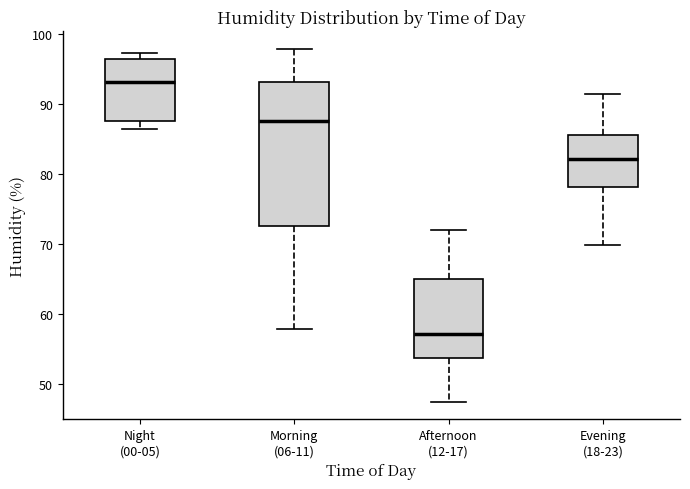

Reading left to right, transcribe this box plot: for each box, give where its median line is, the range the box spans, and where its two whiskers end, as read against the y-axis. The values are not printed on the chart, so give them approximately, as read against the axis.

Night (00-05): median 93, box 88 to 97, whiskers 87 to 97 (just above the box's upper edge)
Morning (06-11): median 88, box 73 to 93, whiskers 58 to 98
Afternoon (12-17): median 57, box 54 to 65, whiskers 48 to 72
Evening (18-23): median 82, box 78 to 86, whiskers 70 to 92